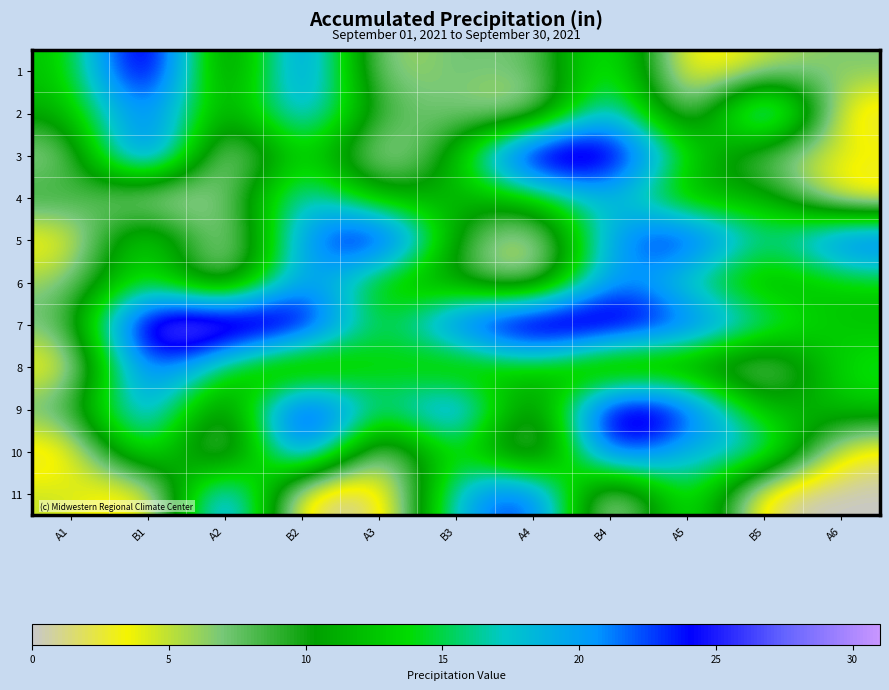

What is the spread (max minus min) of values at B3?

18